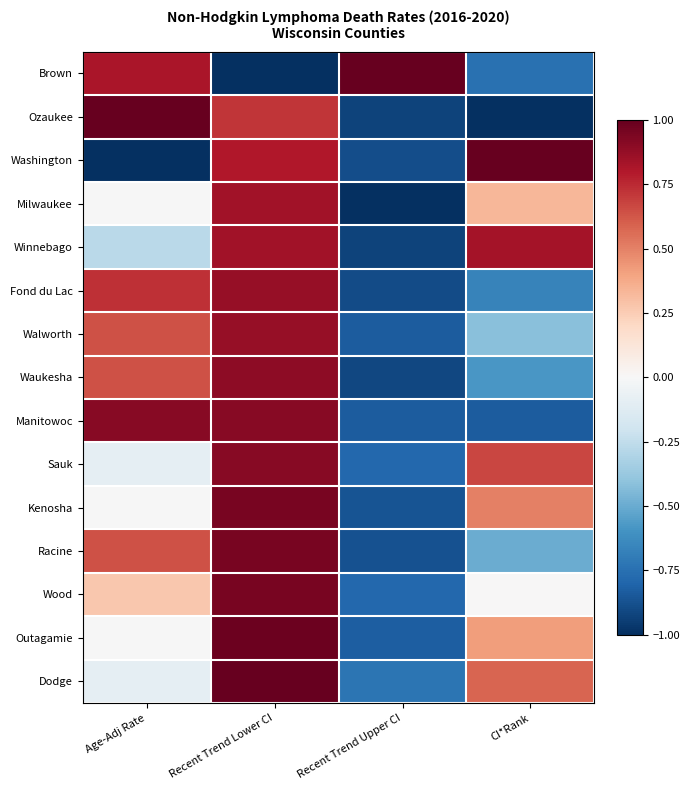

Reading left to right, what are all the values shown in this chart?

Brown: Age-Adj Rate=0.8	Recent Trend Lower CI=-1.0	Recent Trend Upper CI=1.0	CI*Rank=-0.8
Ozaukee: Age-Adj Rate=1.0	Recent Trend Lower CI=0.7	Recent Trend Upper CI=-0.9	CI*Rank=-1.0
Washington: Age-Adj Rate=-1.0	Recent Trend Lower CI=0.8	Recent Trend Upper CI=-0.9	CI*Rank=1.0
Milwaukee: Age-Adj Rate=-0.0	Recent Trend Lower CI=0.8	Recent Trend Upper CI=-1.0	CI*Rank=0.3
Winnebago: Age-Adj Rate=-0.3	Recent Trend Lower CI=0.8	Recent Trend Upper CI=-0.9	CI*Rank=0.8
Fond du Lac: Age-Adj Rate=0.7	Recent Trend Lower CI=0.9	Recent Trend Upper CI=-0.9	CI*Rank=-0.7
Walworth: Age-Adj Rate=0.6	Recent Trend Lower CI=0.9	Recent Trend Upper CI=-0.8	CI*Rank=-0.4
Waukesha: Age-Adj Rate=0.6	Recent Trend Lower CI=0.9	Recent Trend Upper CI=-0.9	CI*Rank=-0.6
Manitowoc: Age-Adj Rate=0.9	Recent Trend Lower CI=0.9	Recent Trend Upper CI=-0.8	CI*Rank=-0.8
Sauk: Age-Adj Rate=-0.1	Recent Trend Lower CI=0.9	Recent Trend Upper CI=-0.8	CI*Rank=0.7
Kenosha: Age-Adj Rate=-0.0	Recent Trend Lower CI=0.9	Recent Trend Upper CI=-0.9	CI*Rank=0.5
Racine: Age-Adj Rate=0.6	Recent Trend Lower CI=0.9	Recent Trend Upper CI=-0.9	CI*Rank=-0.5
Wood: Age-Adj Rate=0.3	Recent Trend Lower CI=0.9	Recent Trend Upper CI=-0.8	CI*Rank=0.0
Outagamie: Age-Adj Rate=-0.0	Recent Trend Lower CI=1.0	Recent Trend Upper CI=-0.8	CI*Rank=0.4
Dodge: Age-Adj Rate=-0.1	Recent Trend Lower CI=1.0	Recent Trend Upper CI=-0.7	CI*Rank=0.6